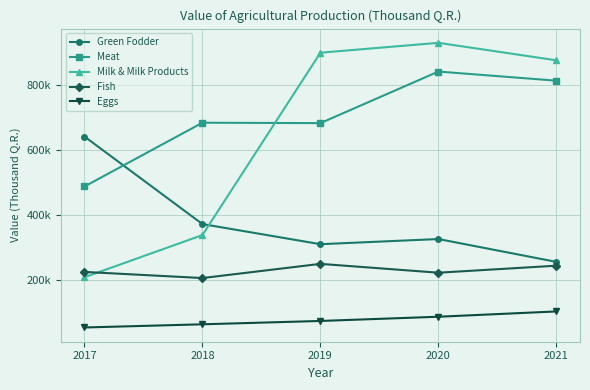

What is the difference between the second highest and second lowest values in the Eggs series?

23304.0